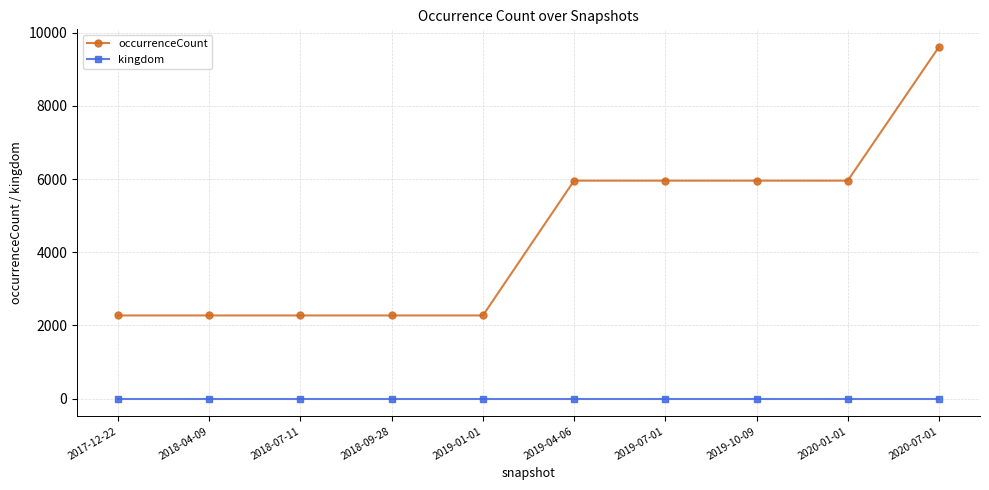

What is the label of the 8th point from the left?

2019-10-09